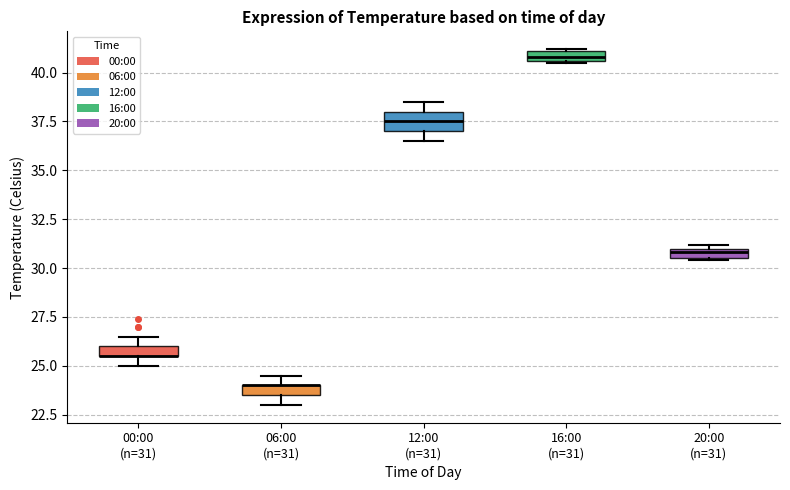

Where is the lower edge of the box for 00:00 (n=31) on the y-axis? The values are not printed on the chart, so give them approximately, as read against the axis.

25.5